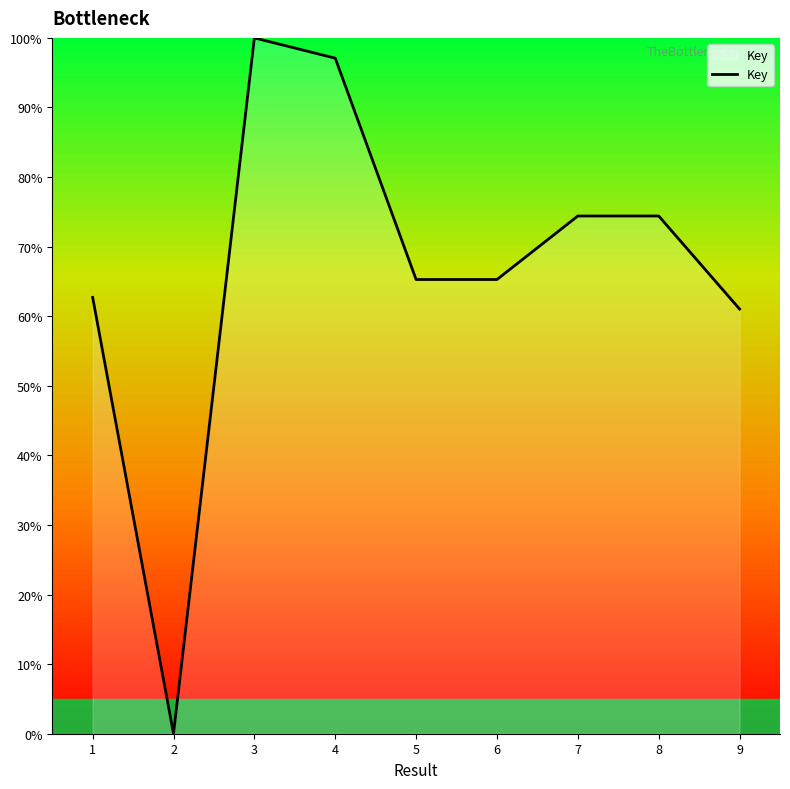

How many lines are shown in the chart?

1